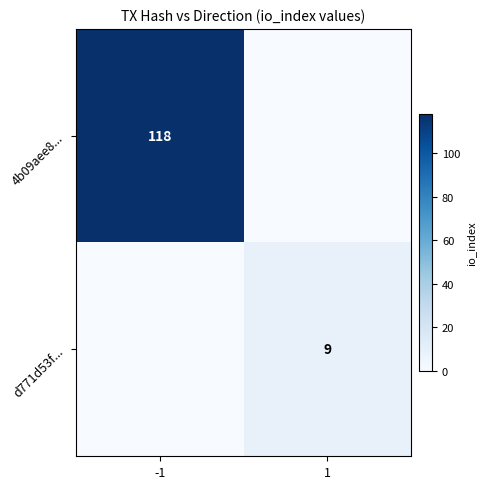

True or false: d771d53f... has a value of 9 at 1.

True